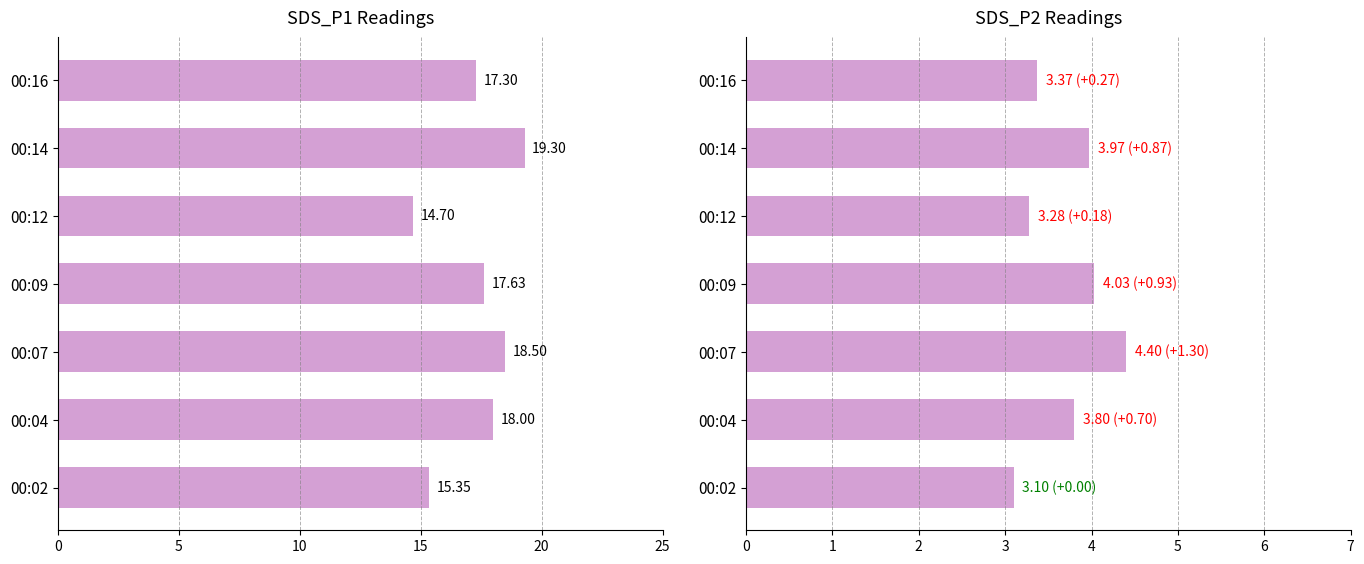

Reading right to left, transcribe all the data shown in this chart.

SDS_P1: 17.3	19.3	14.7	17.6	18.5	18.0	15.3
SDS_P2: 3.4	4.0	3.3	4.0	4.4	3.8	3.1